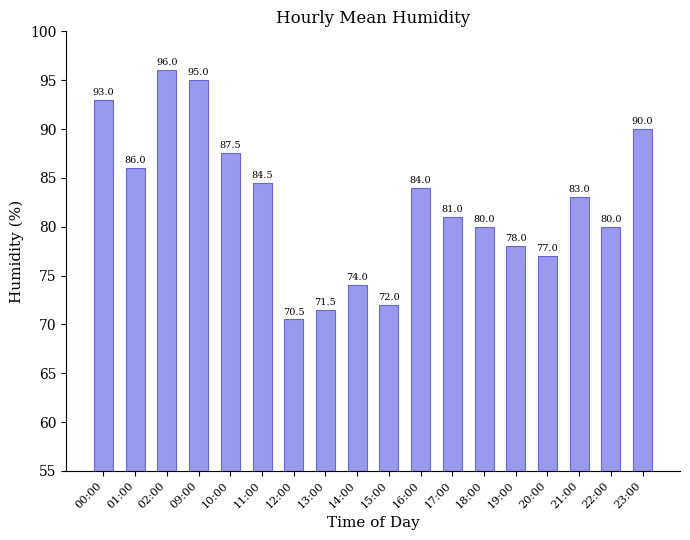

What is the change in value from 09:00 to 20:00?

-18.0